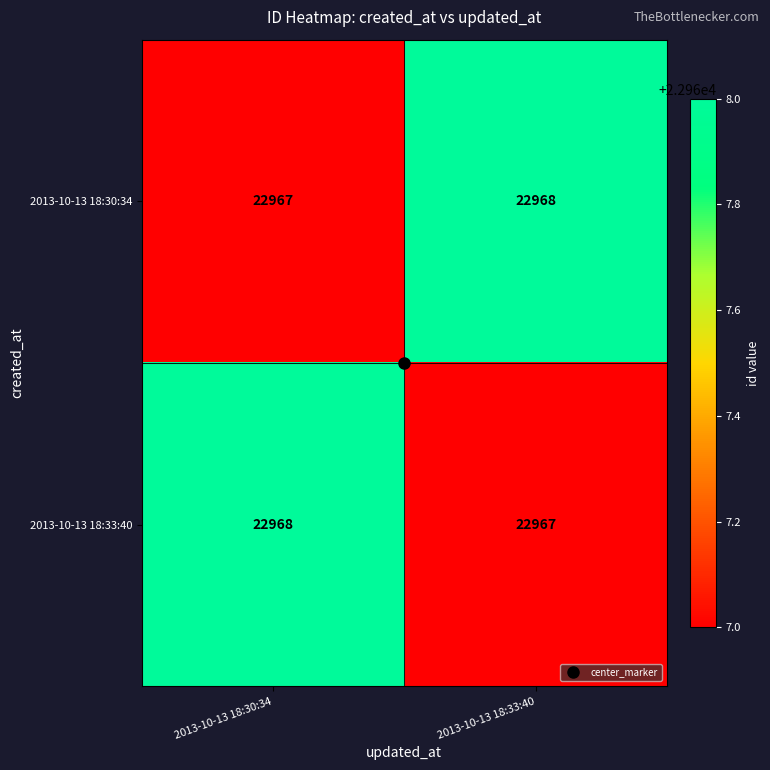

True or false: 2013-10-13 18:33:40 has a value of 11317 at 2013-10-13 18:30:34.

False